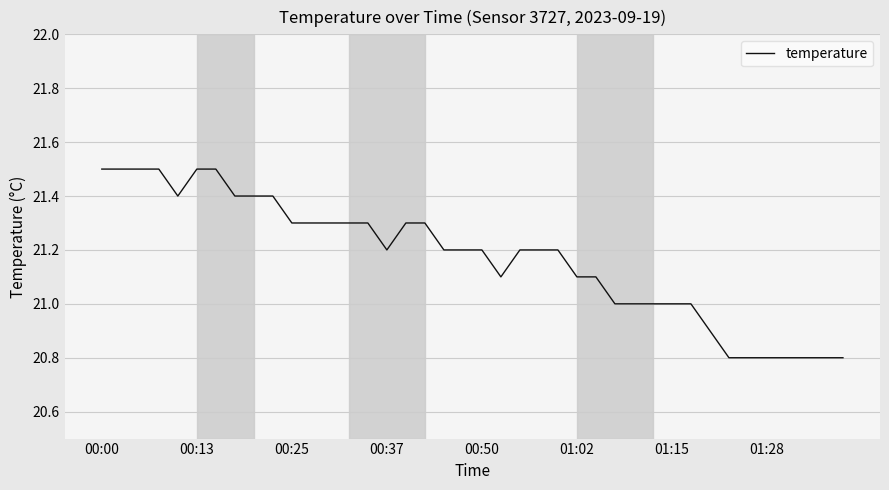

What is the difference between the second highest and second lowest values?

0.7